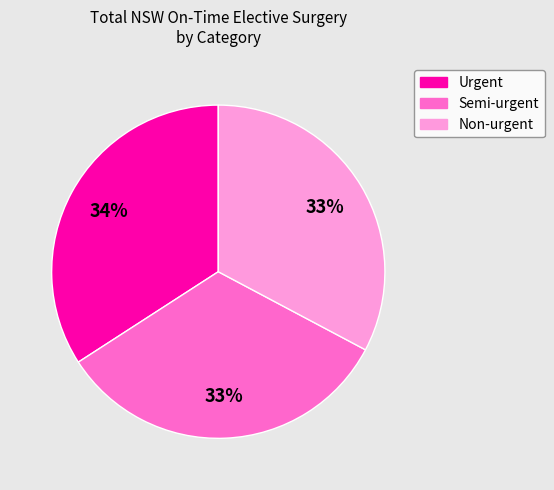

To the nearest percent, what is the difference between the largest and smallest slice percentages?

1%